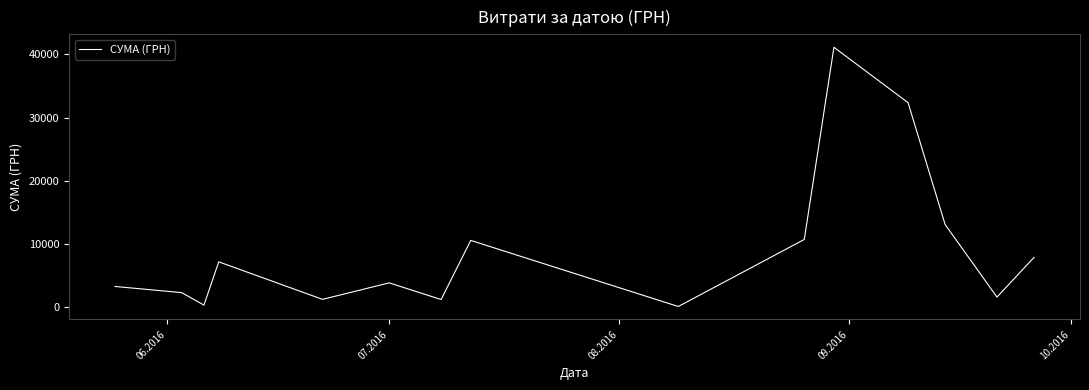

What is the difference between the maximum and minimum values?

40986.0